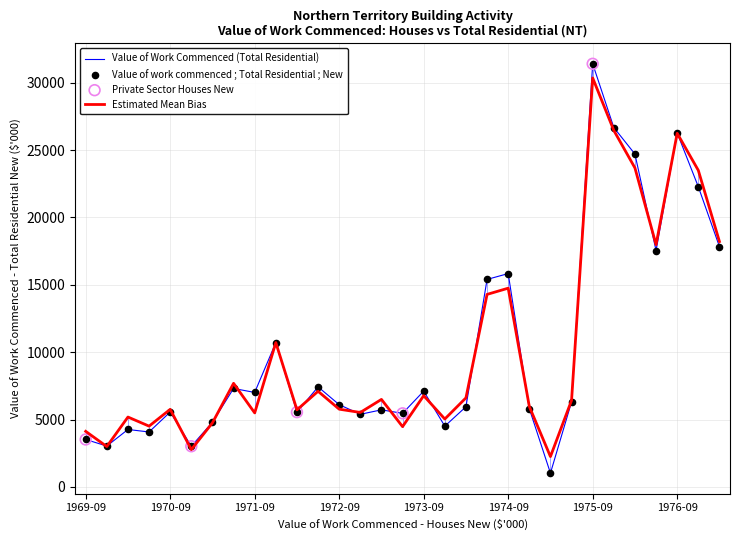

What is the minimum value for Estimated Mean Bias?

2248.1